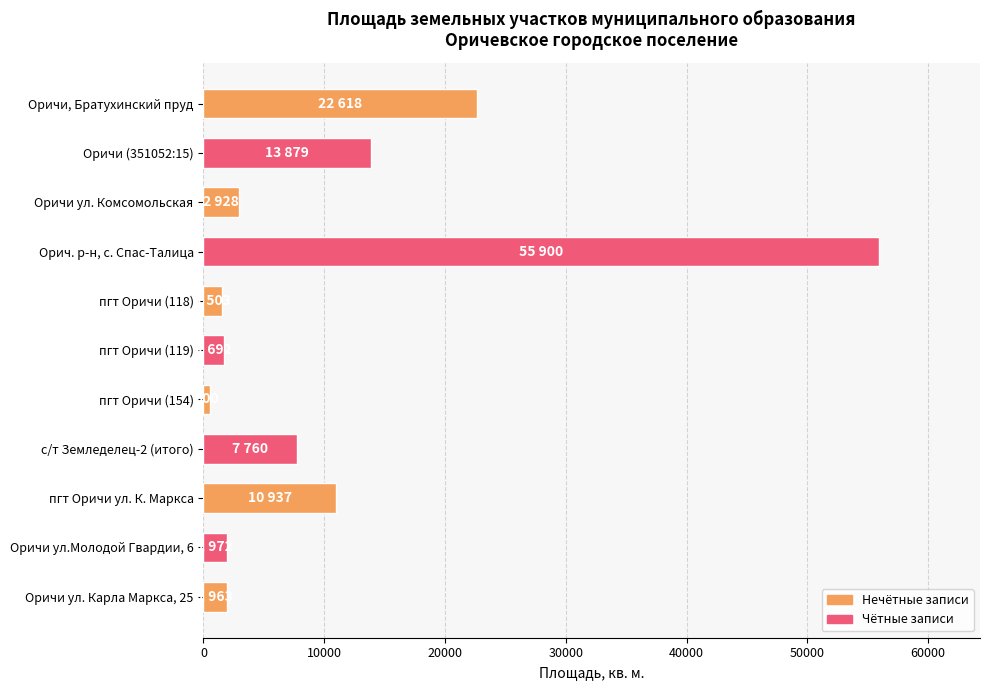

How many bars are there in total?

11